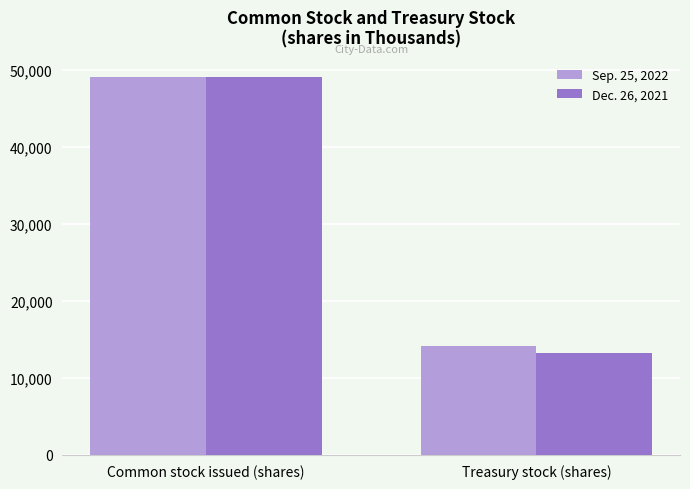

List the labels in order of Sep. 25, 2022 value, smallest first.

Treasury stock (shares), Common stock issued (shares)